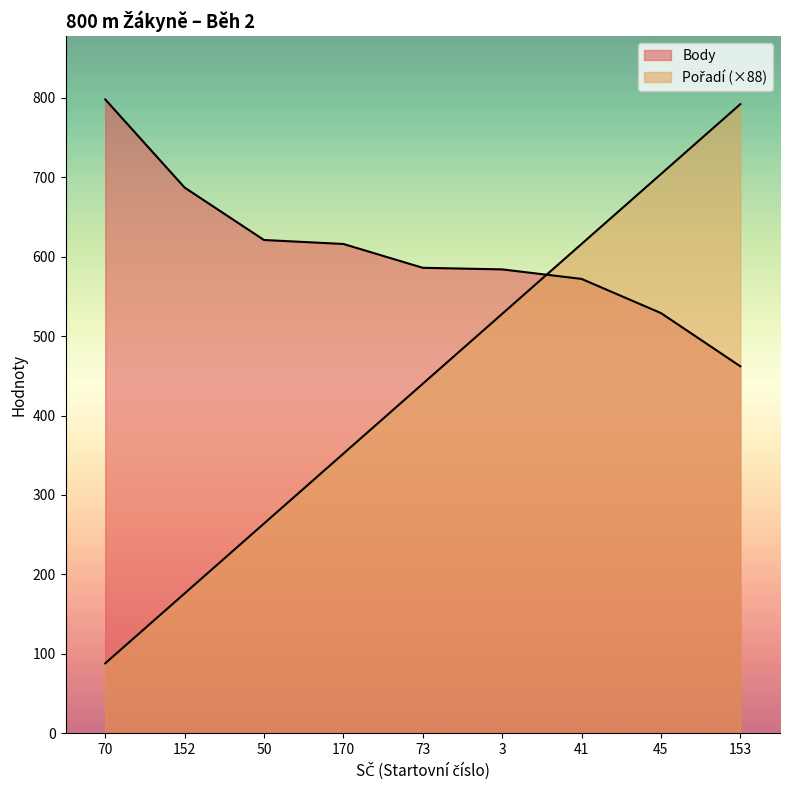

Rank the series by their maximum value, from lowest to highest.

Pořadí, Body